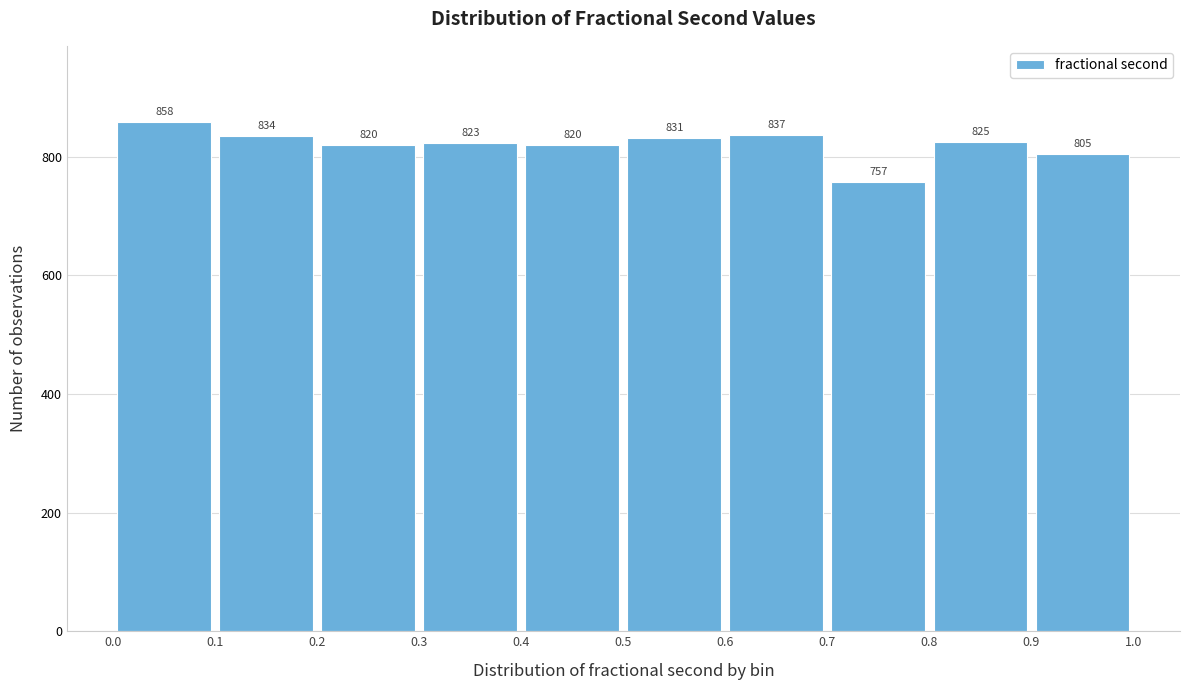

Reading left to right, transcribe this chart: for each bar, give the range it covers on the x-axis and its height.

0.0 to 0.1: 858
0.1 to 0.2: 834
0.2 to 0.3: 820
0.3 to 0.4: 823
0.4 to 0.5: 820
0.5 to 0.6: 831
0.6 to 0.7: 837
0.7 to 0.8: 757
0.8 to 0.9: 825
0.9 to 1.0: 805